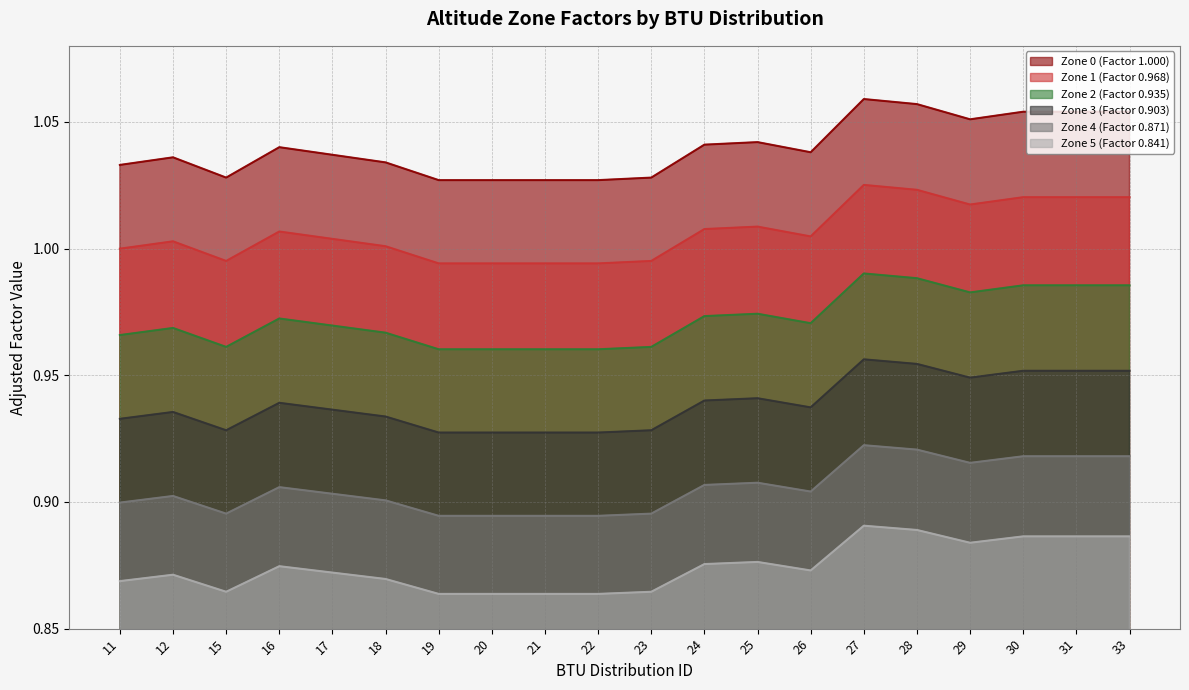

What is the total value across all series at 17?

5.7